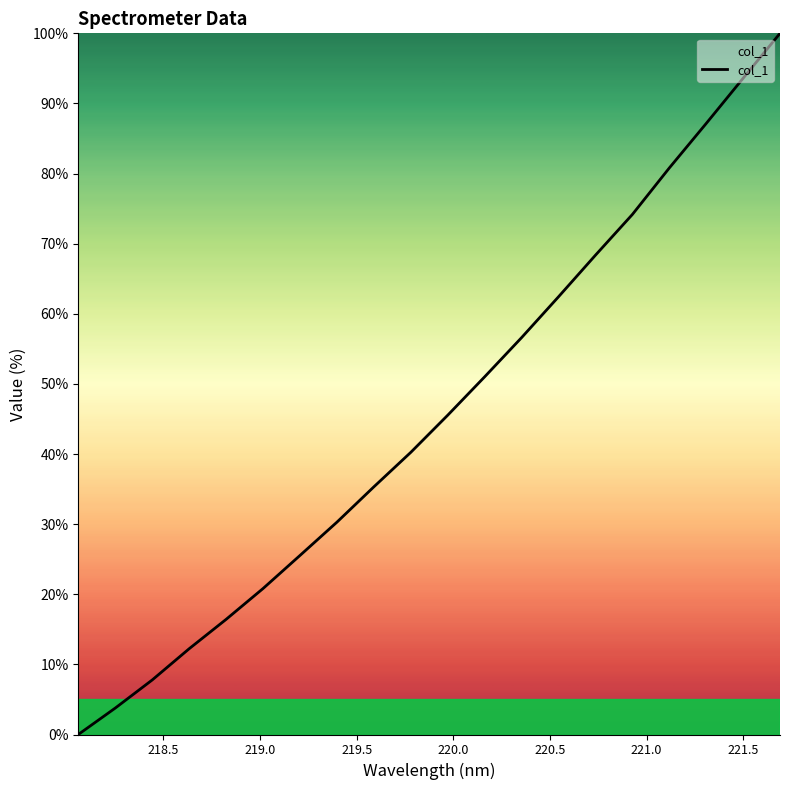

Count the number of categories in the chart.

20